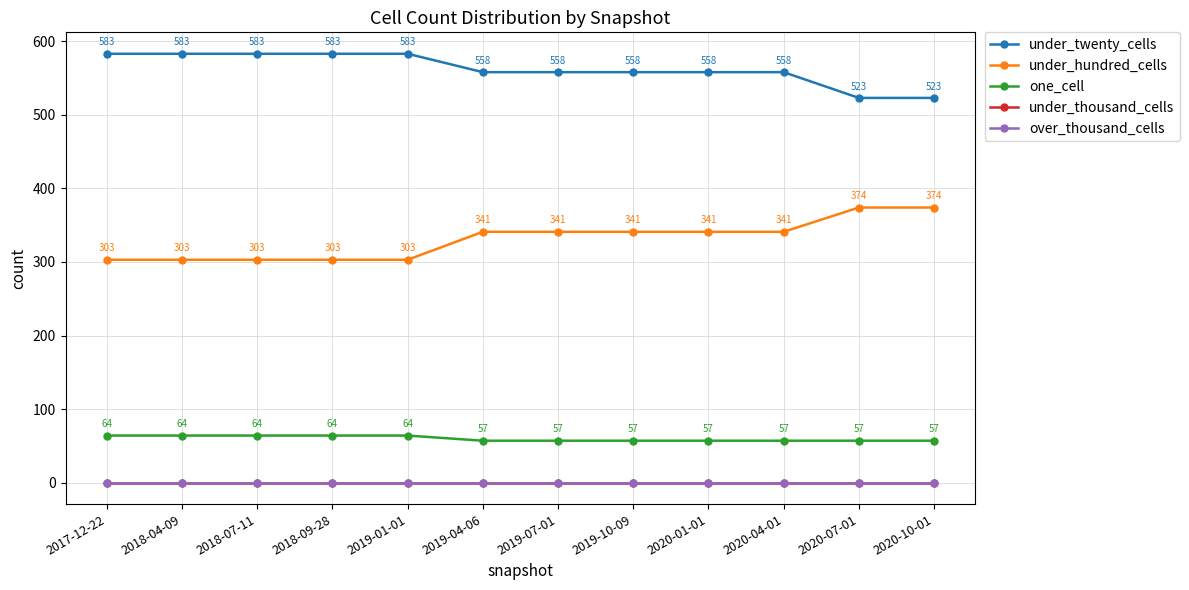

The under_hundred_cells series shows 303 at 2017-12-22. True or false?

True